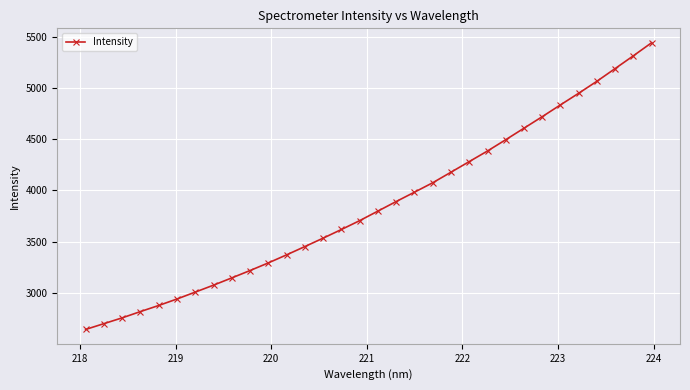

True or false: there are more than 1 points higher than both neighbors.

False